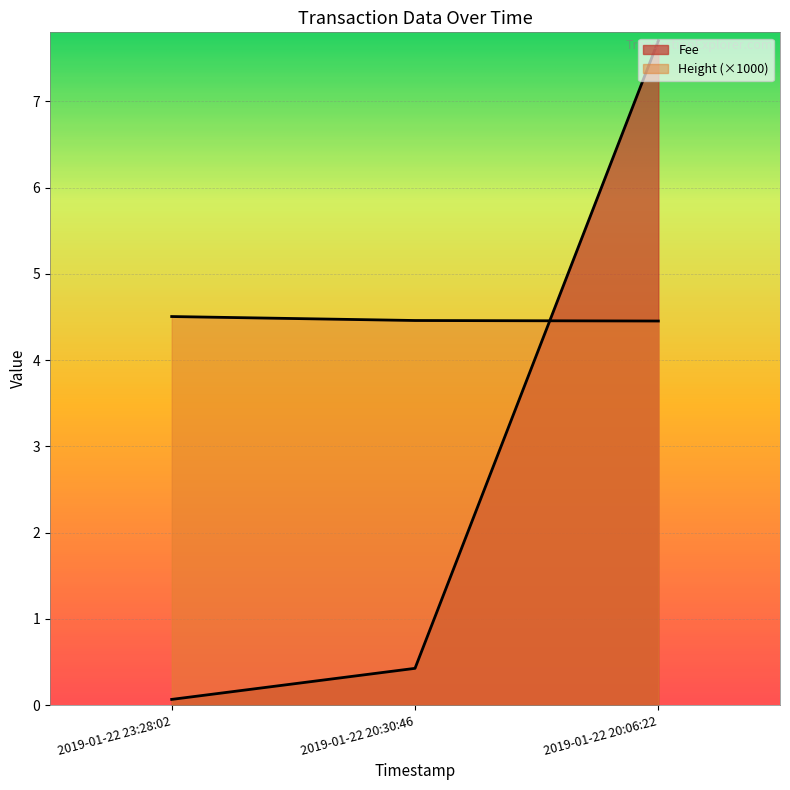

How many categories are shown in the chart?

3